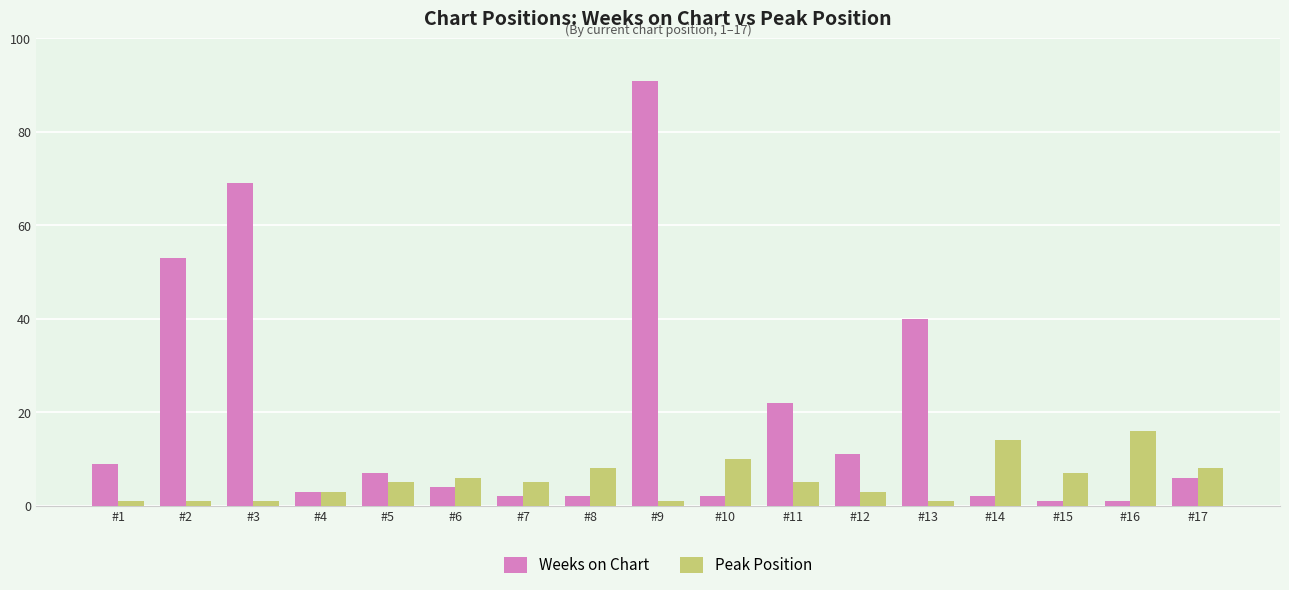

What is the greatest value displayed?

91